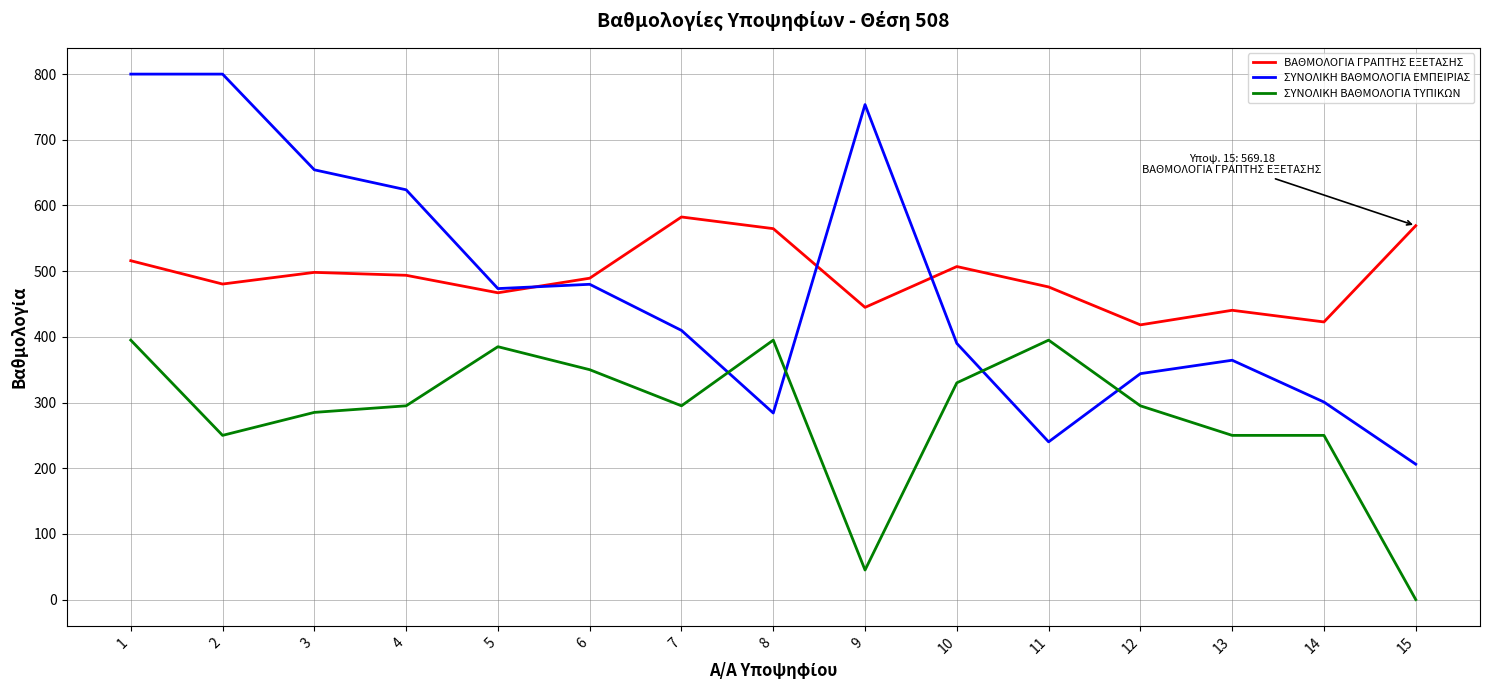

At how many categories does at least one series exceed 46?

15